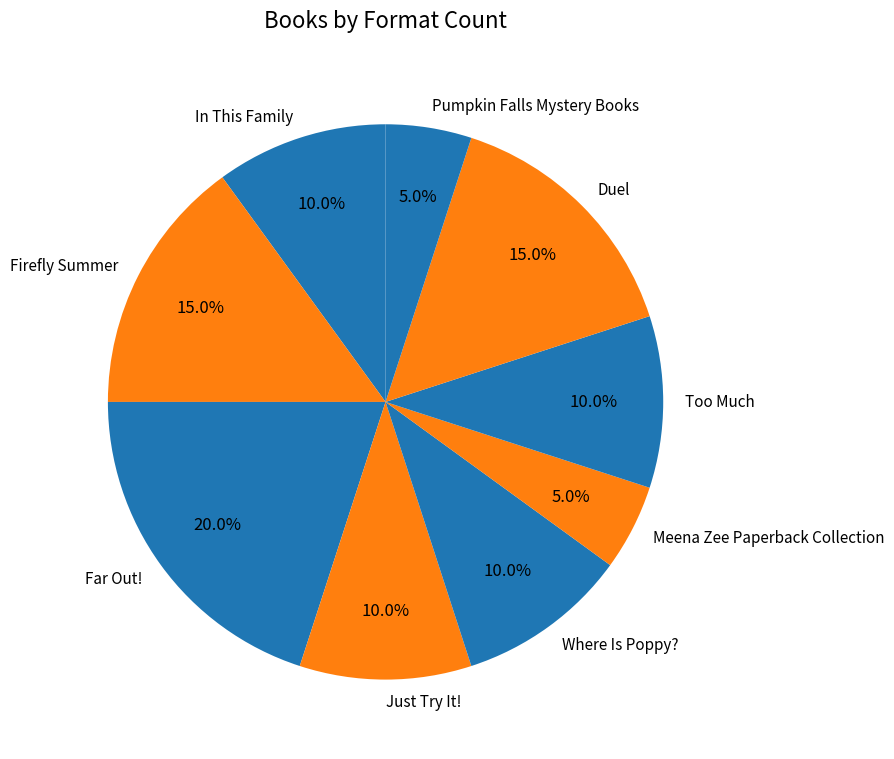

How many segments does this pie chart have?

9